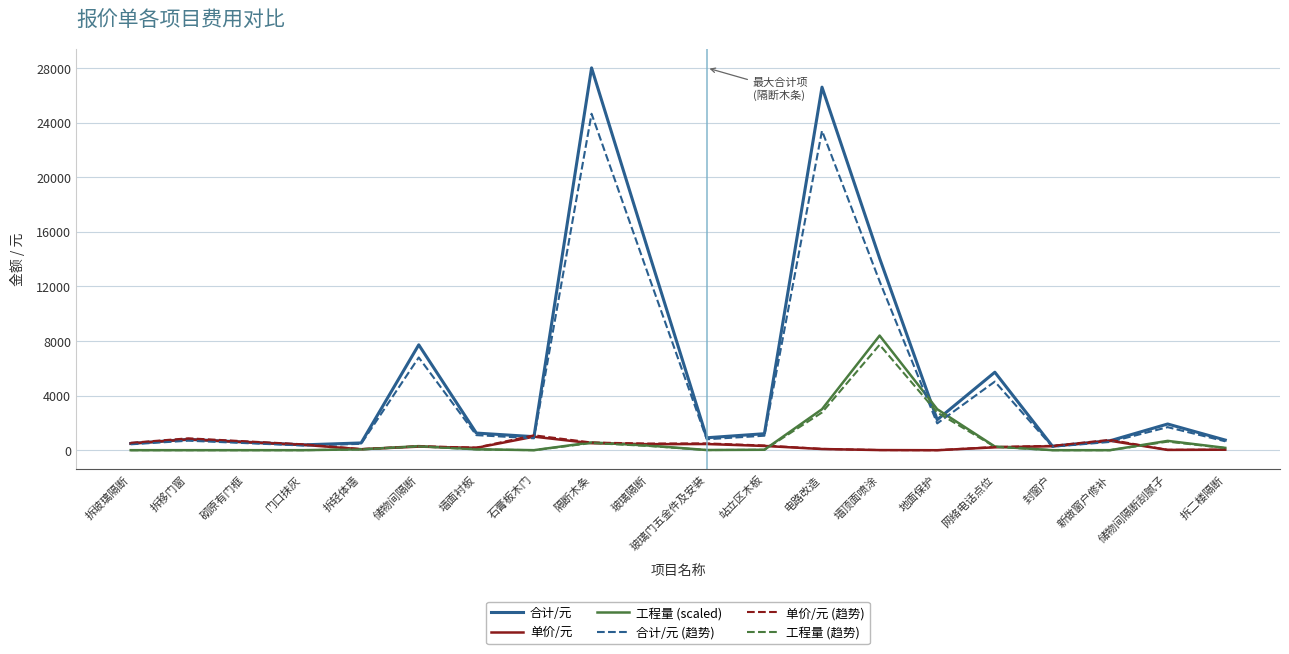

Which series changed the most between 站立区木板 and 墙顶面喷涂?

合计/元